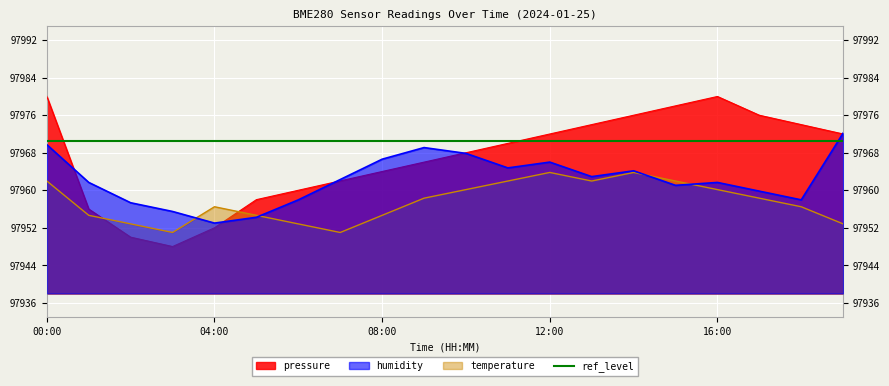

Where is the first local maximum for humidity?

09:00